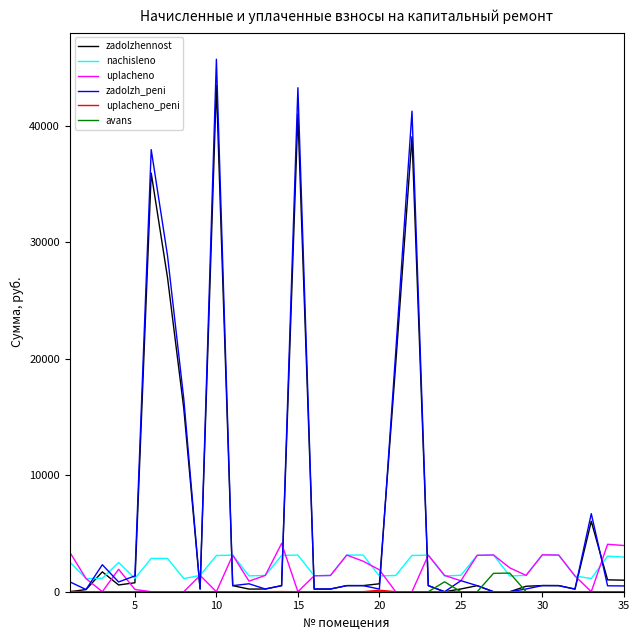

What is the maximum value for zadolzh_peni?

45740.8